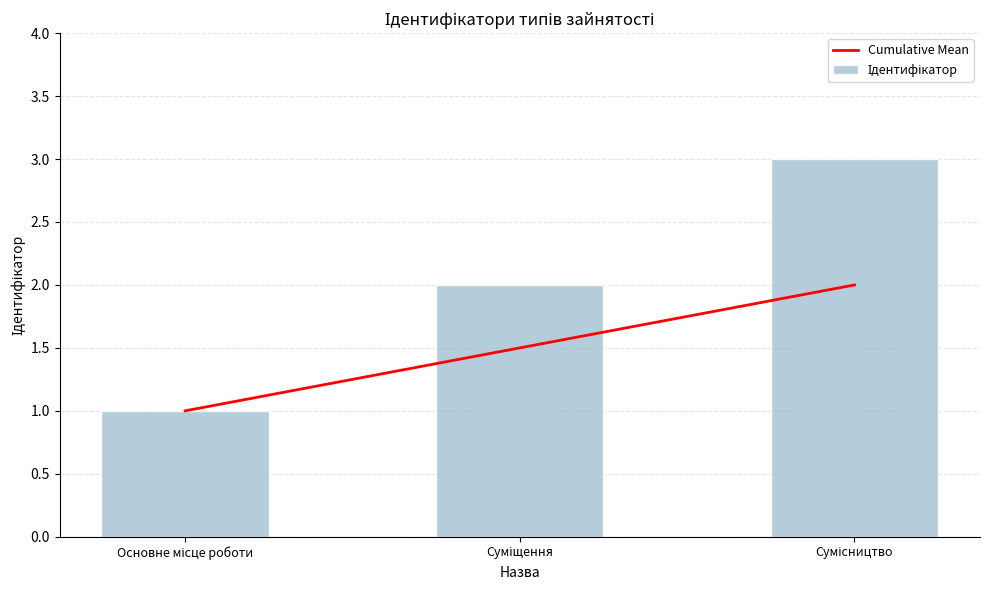

Read the Ідентифікатор value at Основне місце роботи.

1.0